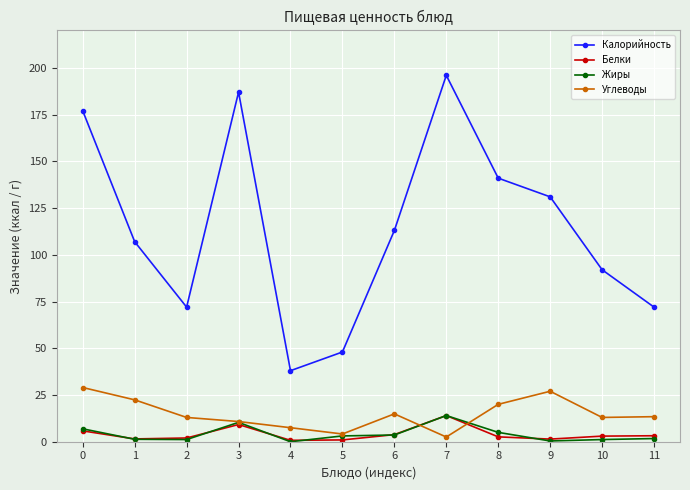

What is the value of the Углеводы point at the 3rd from the left?

13.0